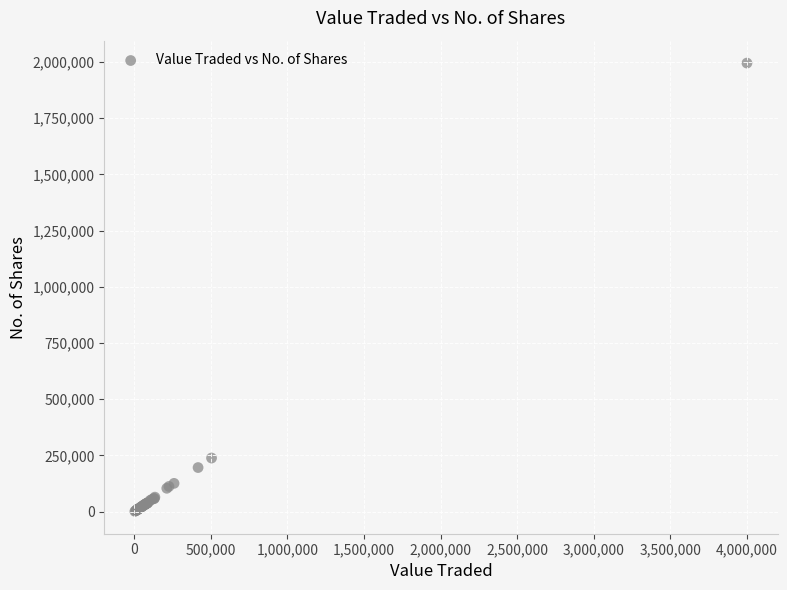

What Y value in the scatter plot is closest to 998201?

238424